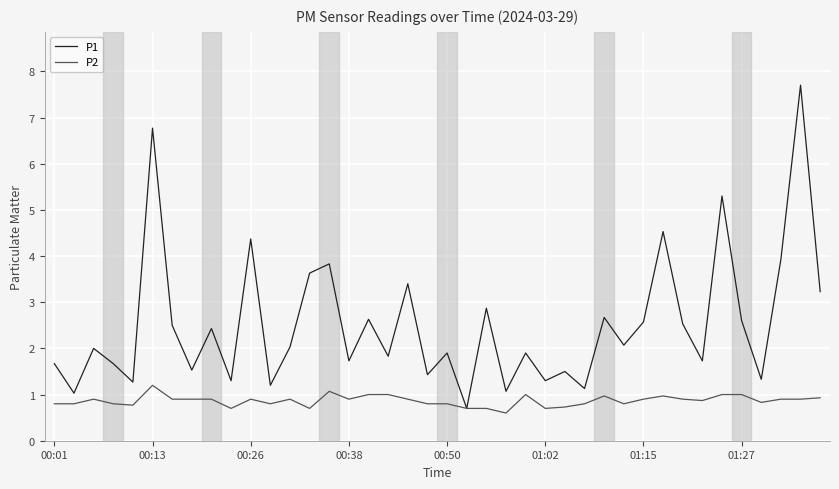

Which series has the largest total across all categories?

P1